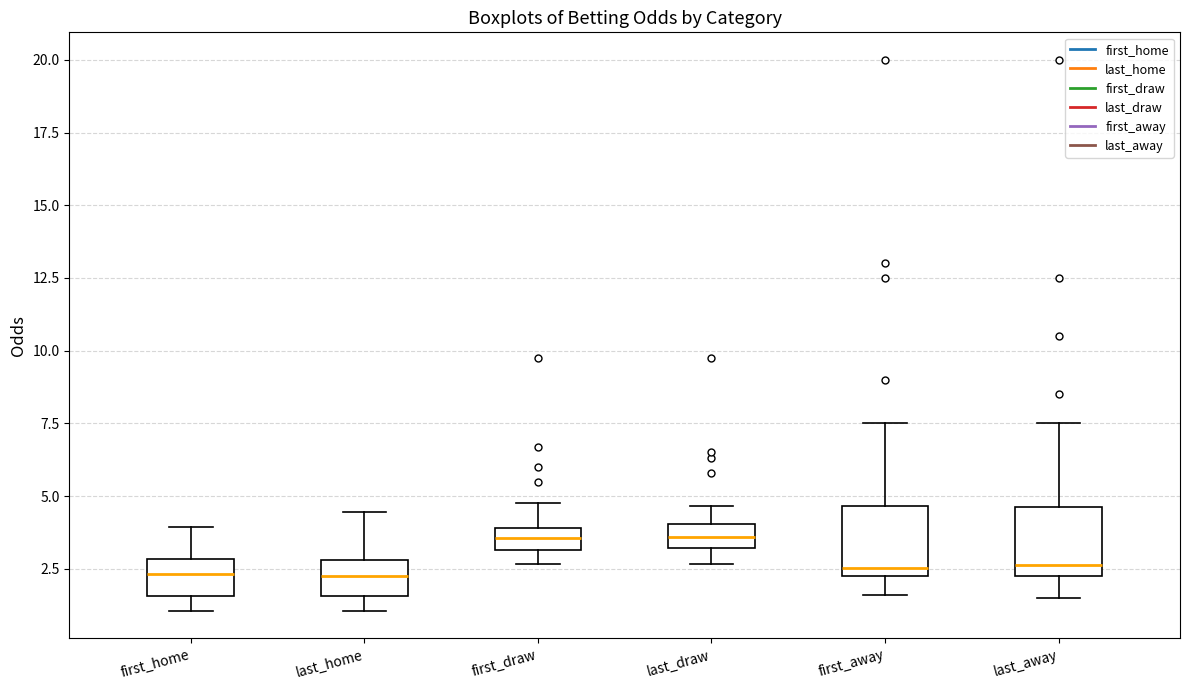

Reading left to right, transcribe this box plot: for each box, give where its median line is, the range the box spans, and where its two whiskers end, as read against the y-axis. The values are not printed on the chart, so give them approximately, as read against the axis.

first_home: median 2.5, box 1.5 to 3.0, whiskers 1.0 to 4.0
last_home: median 2.0, box 1.5 to 3.0, whiskers 1.0 to 4.5
first_draw: median 3.5, box 3.0 to 4.0, whiskers 2.5 to 5.0
last_draw: median 3.5, box 3.0 to 4.0, whiskers 2.5 to 4.5
first_away: median 2.5, box 2.0 to 4.5, whiskers 1.5 to 7.5
last_away: median 2.5, box 2.0 to 4.5, whiskers 1.5 to 7.5